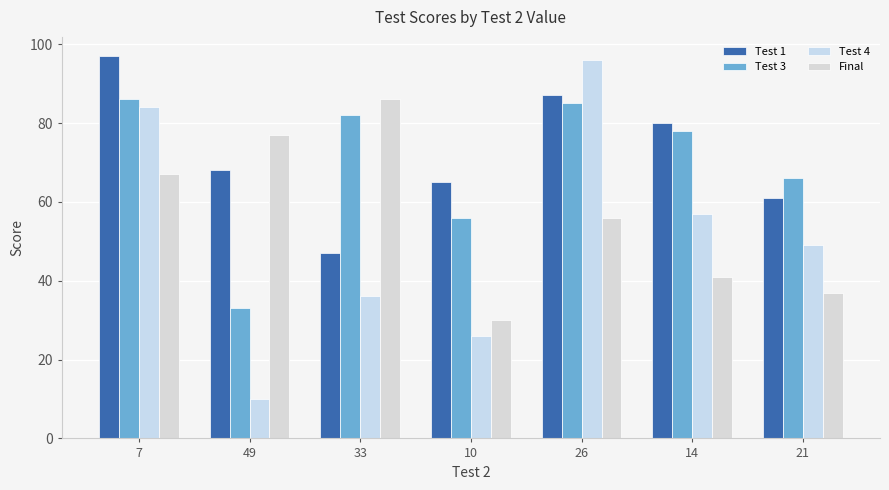

Which series has the largest range (max minus min)?

Test 4